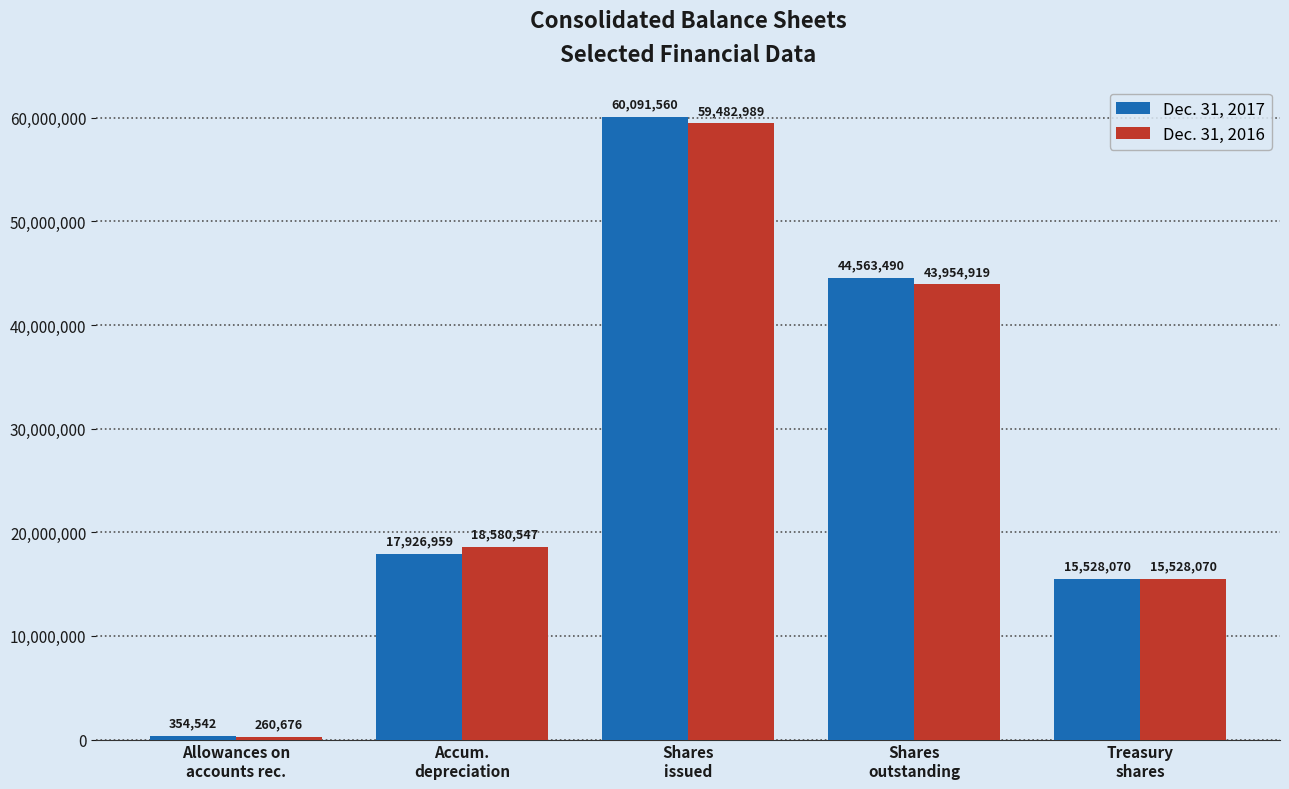

How many data points in Dec. 31, 2016 are less than 18580547?

2